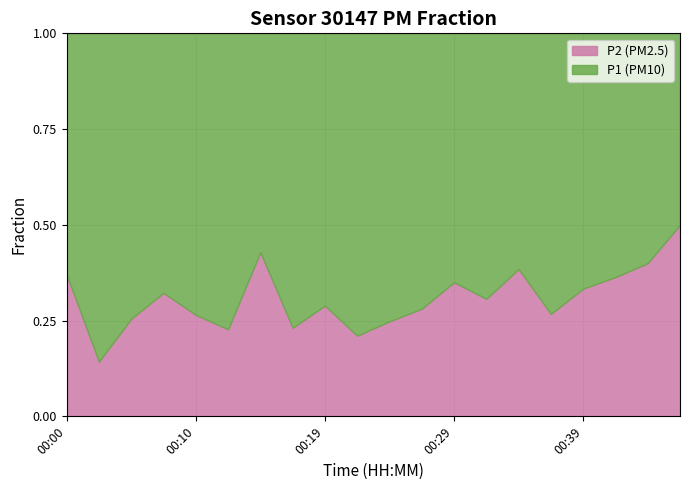

Is it true that P2 (PM2.5) equals 0.1 at 00:29?

False